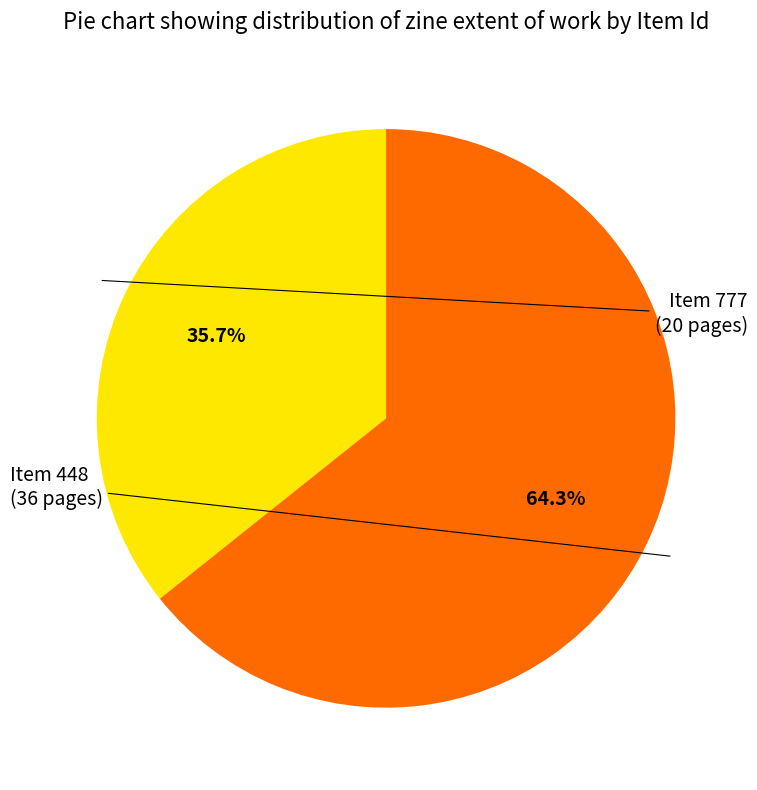

Rank the categories by value from highest to lowest.

Item 448, Item 777